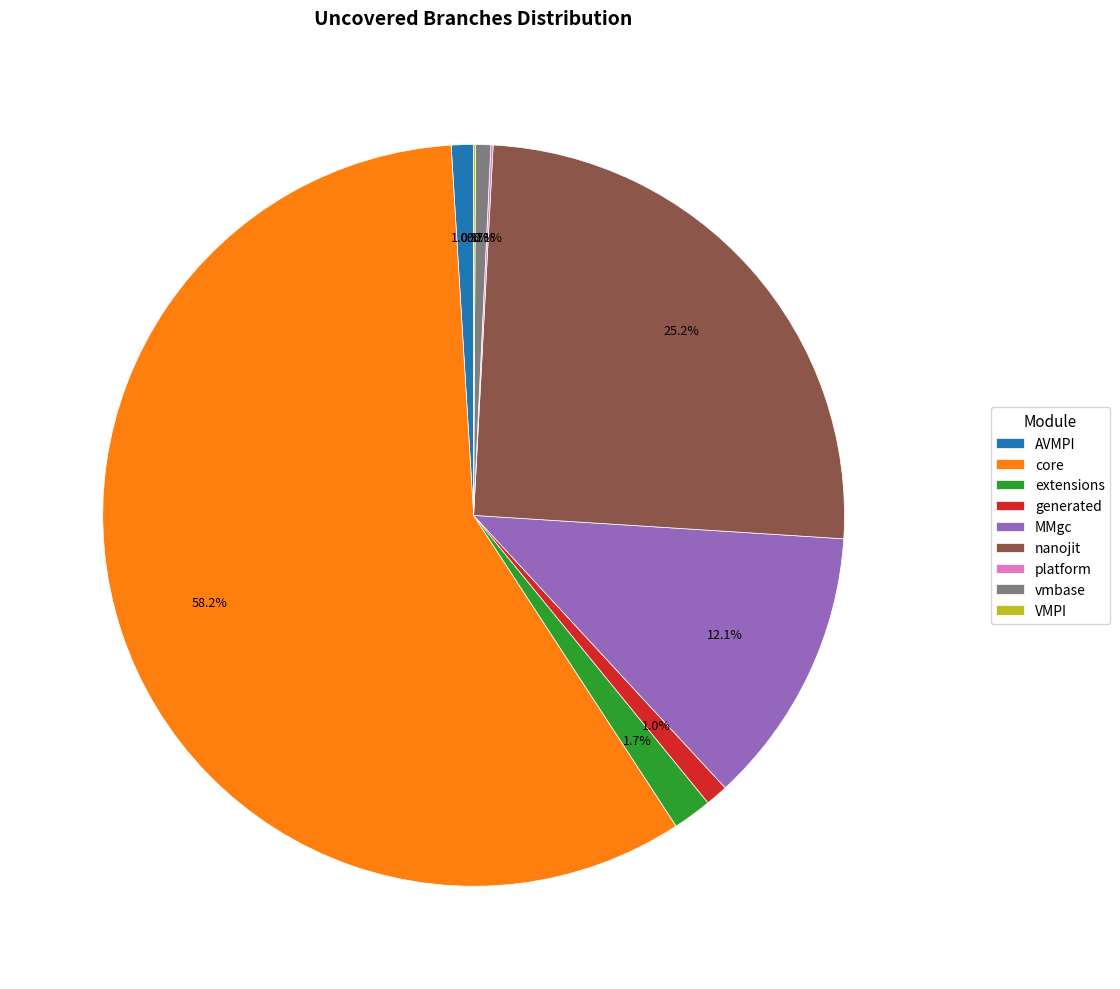

What is the largest slice in the pie chart?

core